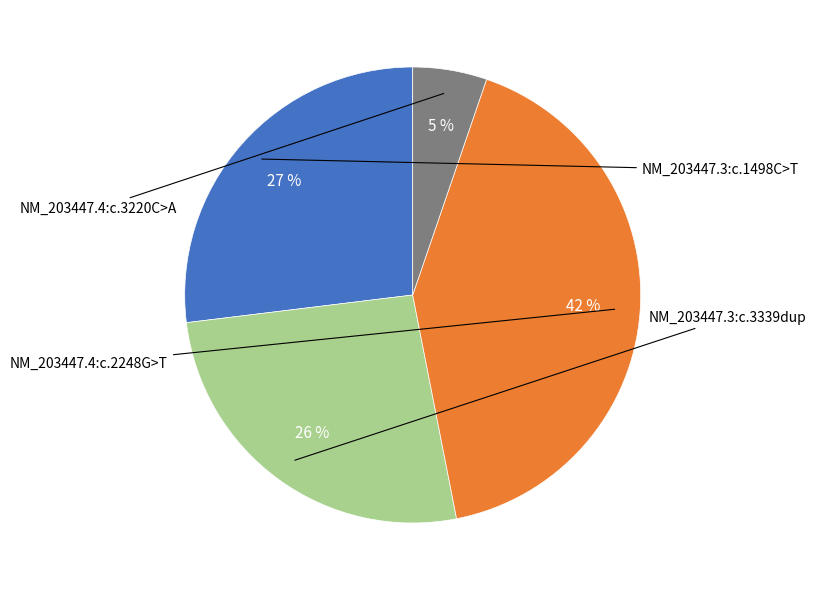

How many slices are in this pie chart?

4